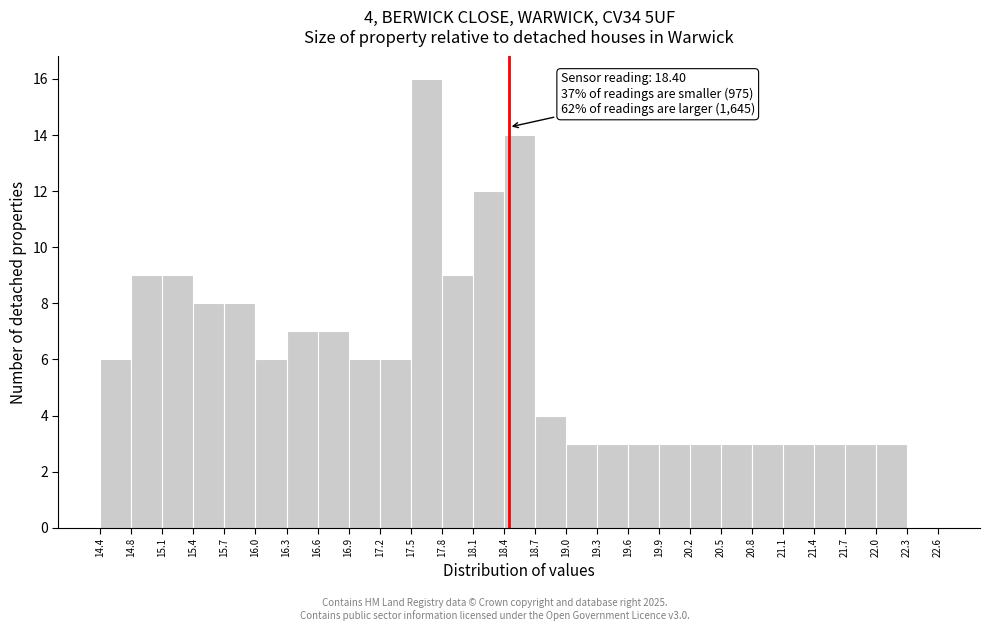

Which range on the x-axis has the tallest bar?

17.5 to 17.8